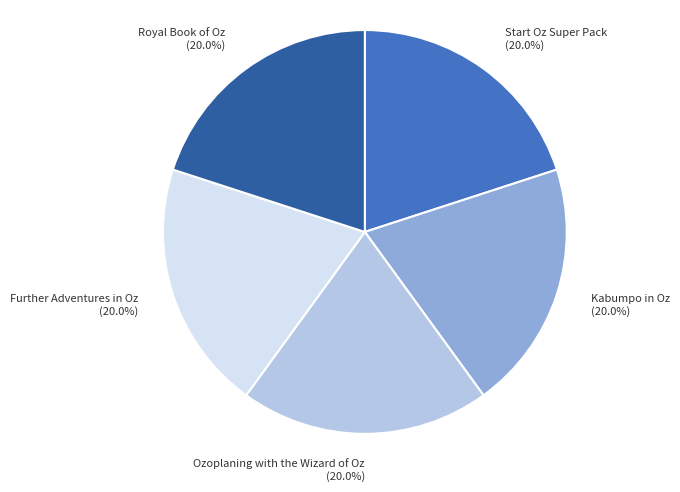

How many slices are in this pie chart?

5